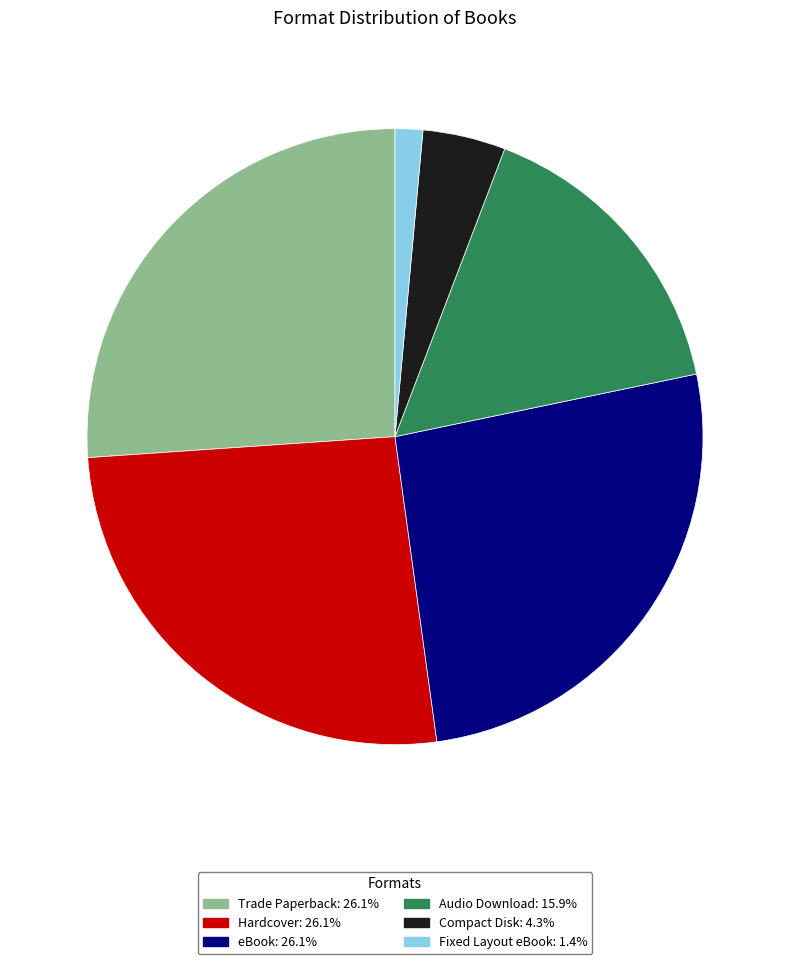

Is it true that Trade Paperback is 26% of the pie?

True